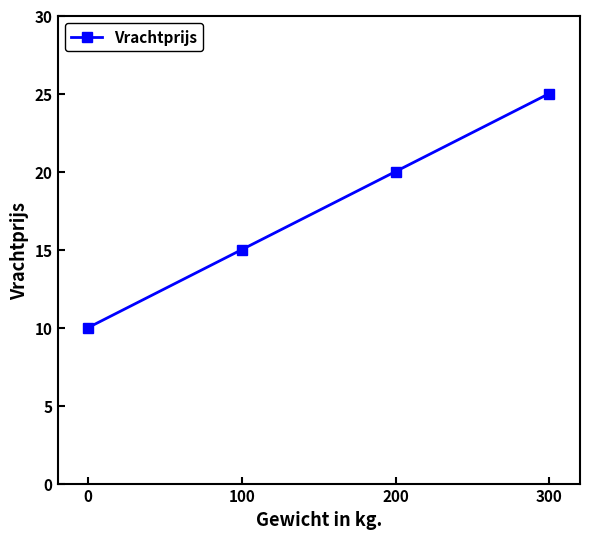

What is the difference between the maximum and second lowest values?

10